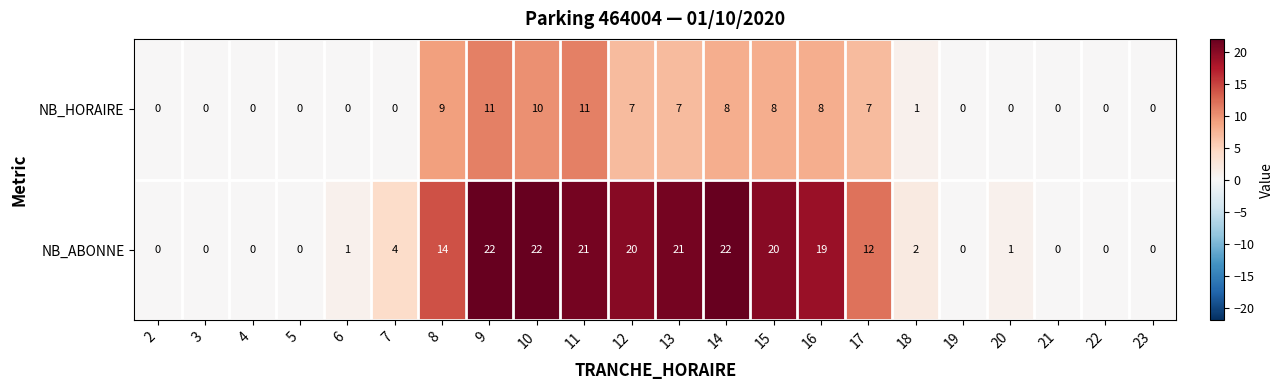

At how many categories does at least one series exceed 9?

10